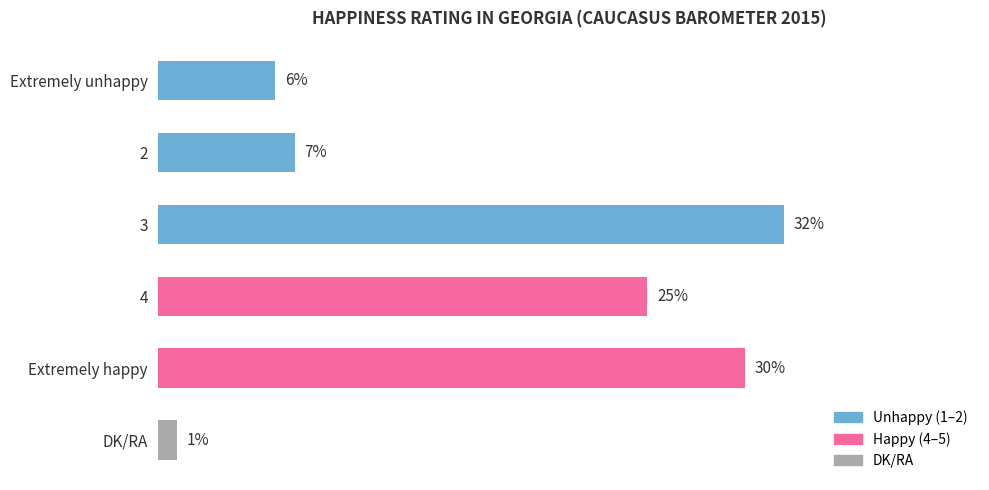

Rank the categories by value from highest to lowest.

3, Extremely happy, 4, 2, Extremely unhappy, DK/RA